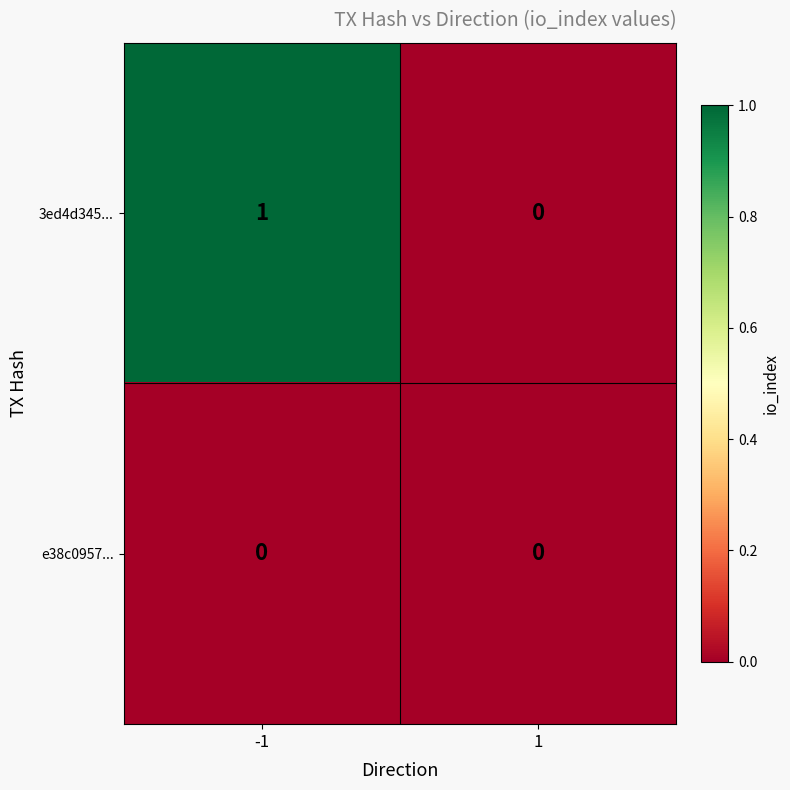

At which category is the sum across all series the highest?

-1